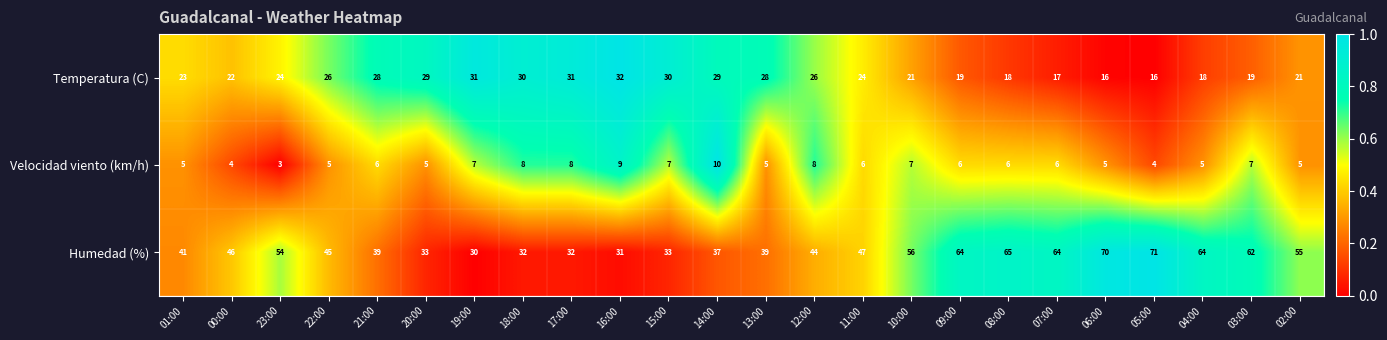

What is the minimum value shown in the chart?

3